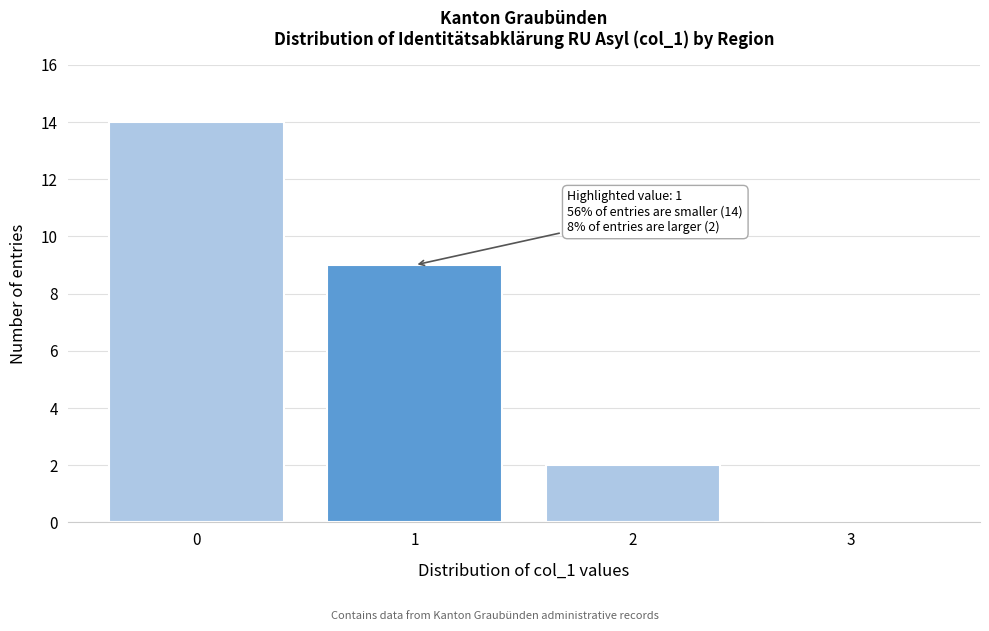

Reading left to right, transcribe all the data shown in this chart.

0=14	1=9	2=2	3=0